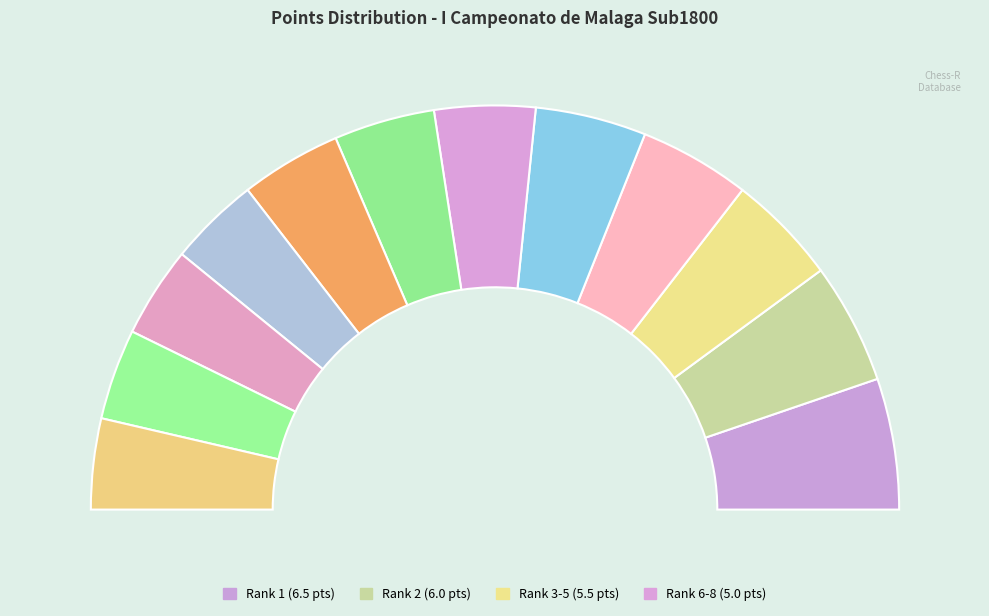

What portion of the pie excludes Molina Souponitskaia Alexander?

91.1%